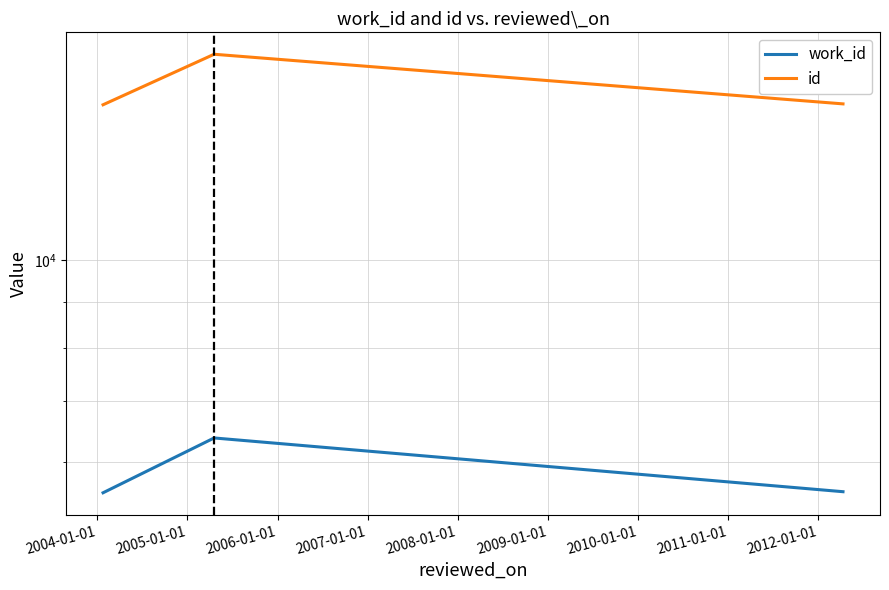

List the series in order of their peak value, lowest first.

work_id, id